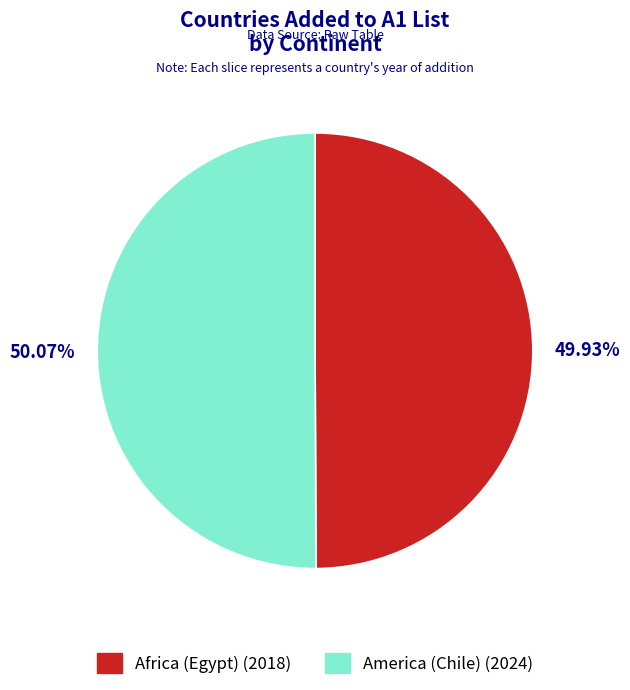

To the nearest percent, what percentage of the pie is Africa (Egypt)?

50%